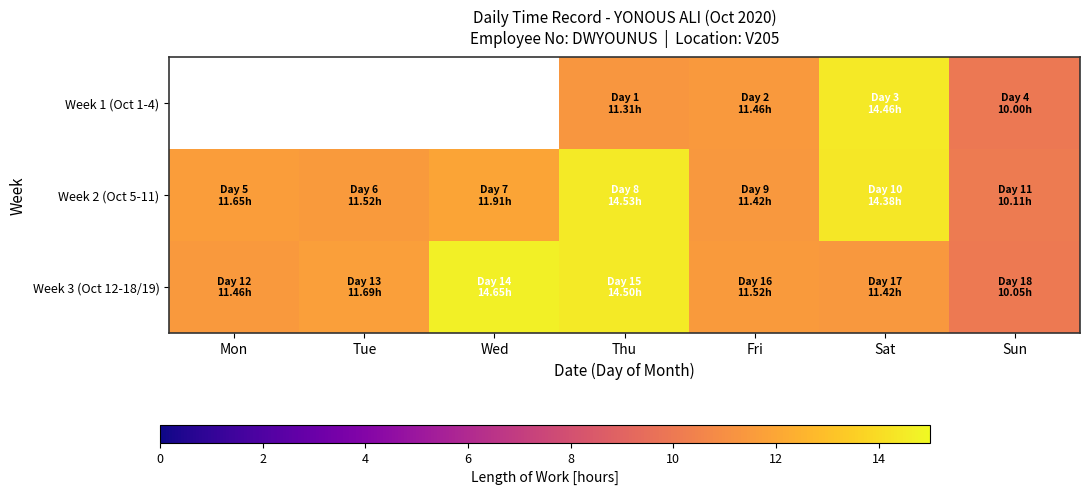

Count the number of categories in the chart.

7